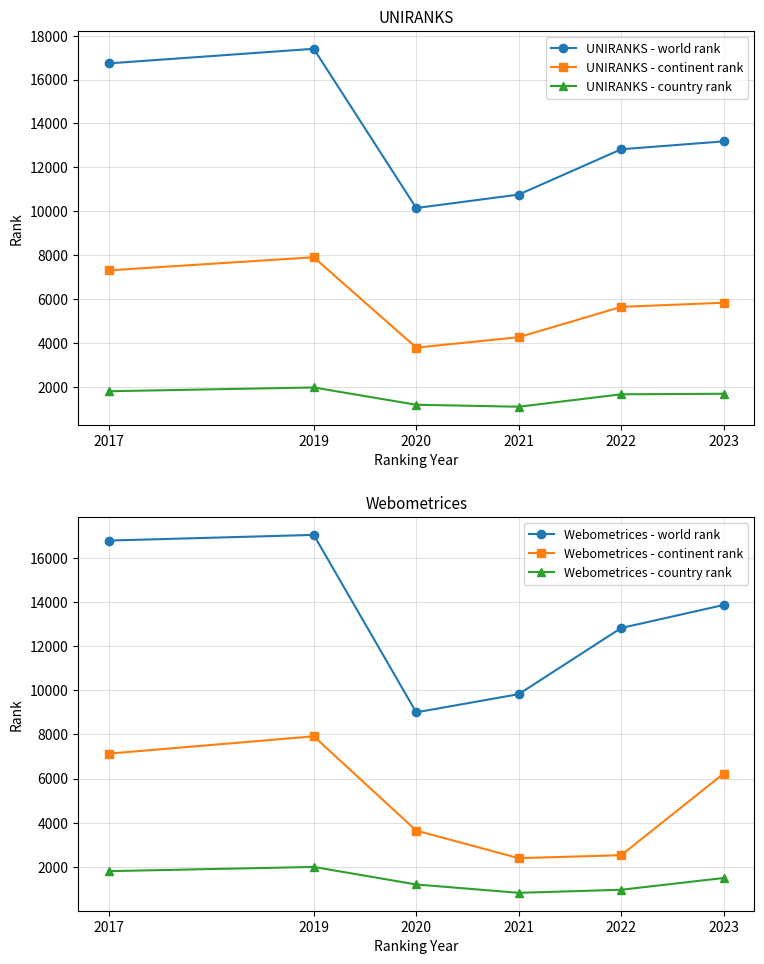

Is it true that Webometrices - world rank equals 23192 at 2019?

False